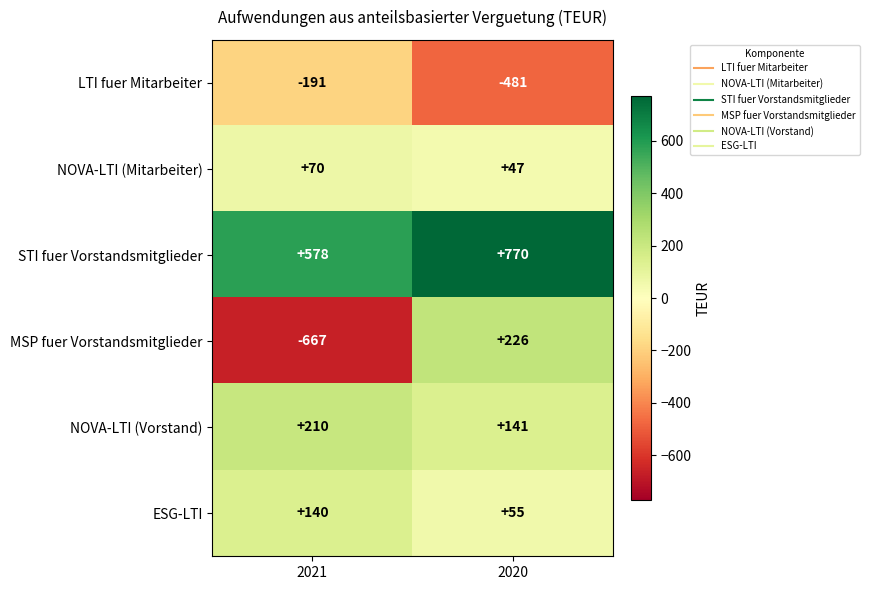

Reading right to left, list all the values displayed in this chart.

LTI fuer Mitarbeiter: -481	-191
NOVA-LTI (Mitarbeiter): 47	70
STI fuer Vorstandsmitglieder: 770	578
MSP fuer Vorstandsmitglieder: 226	-667
NOVA-LTI (Vorstand): 141	210
ESG-LTI: 55	140